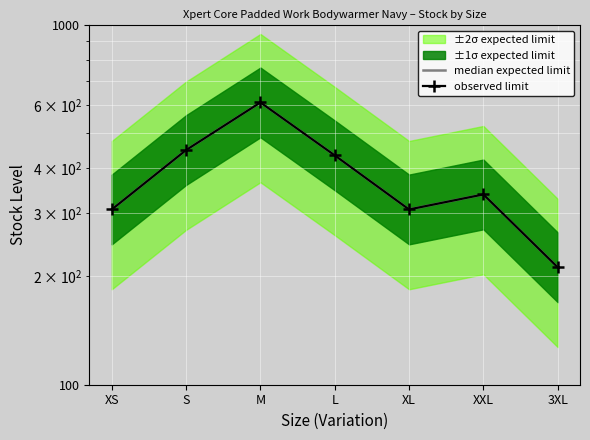

At which label does observed limit first exceed 338?

S